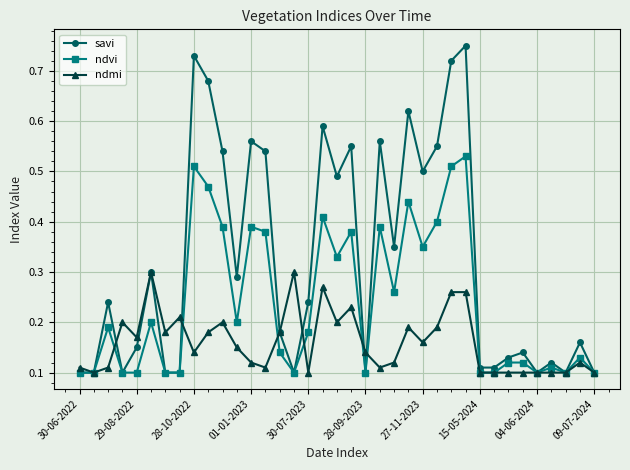

At how many categories does at least one series exceed 0?

37